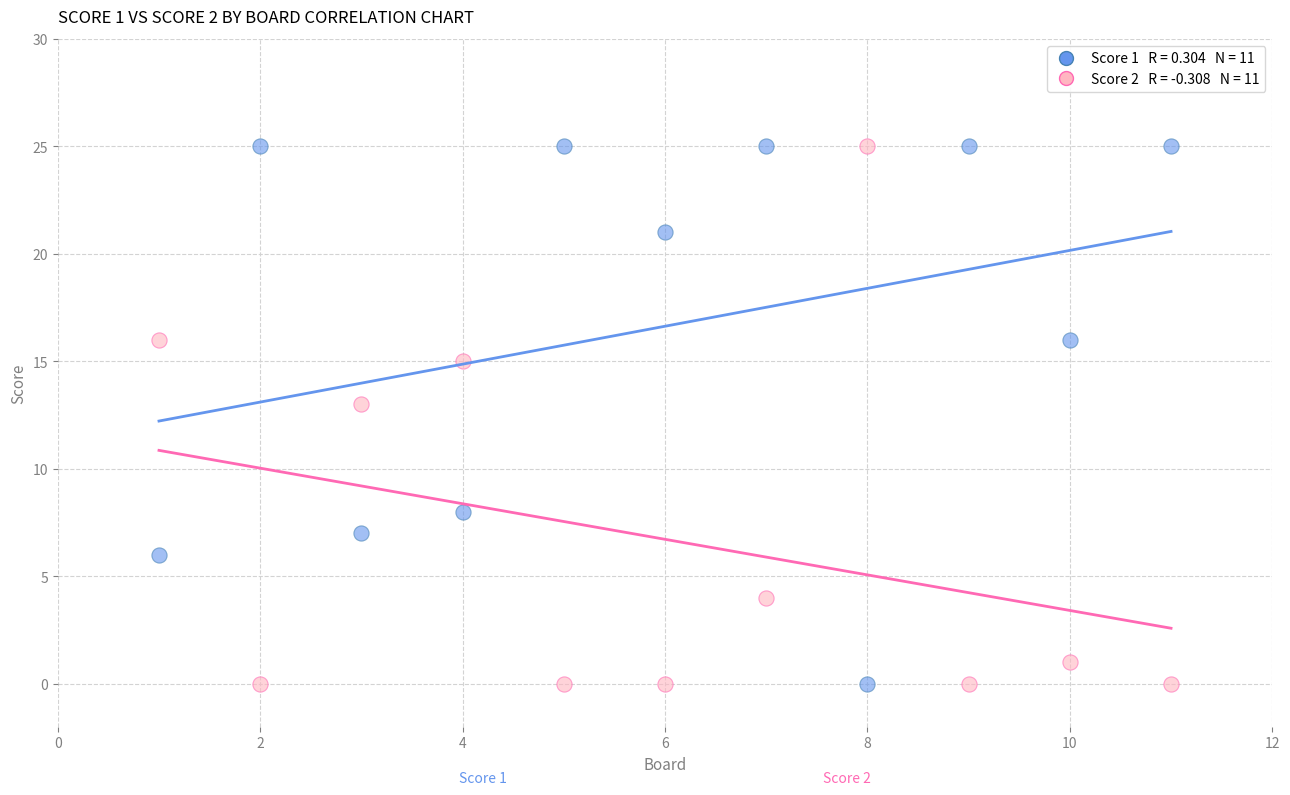

Across all data points, what is the range of X values (max minus min)?

10